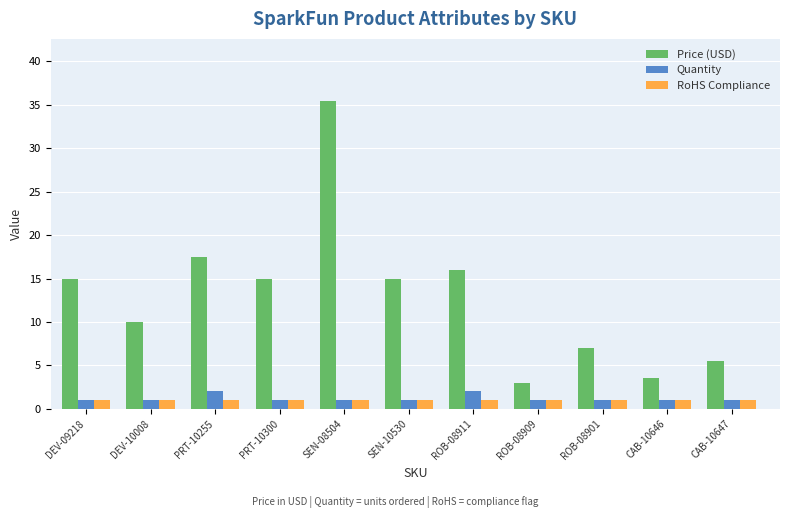

Which series has the largest total across all categories?

Price (USD)